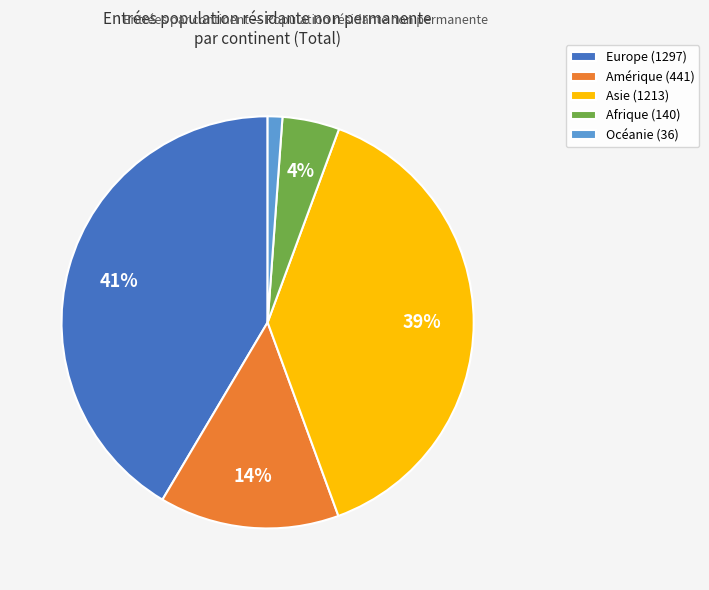

What is the largest slice in the pie chart?

Europe